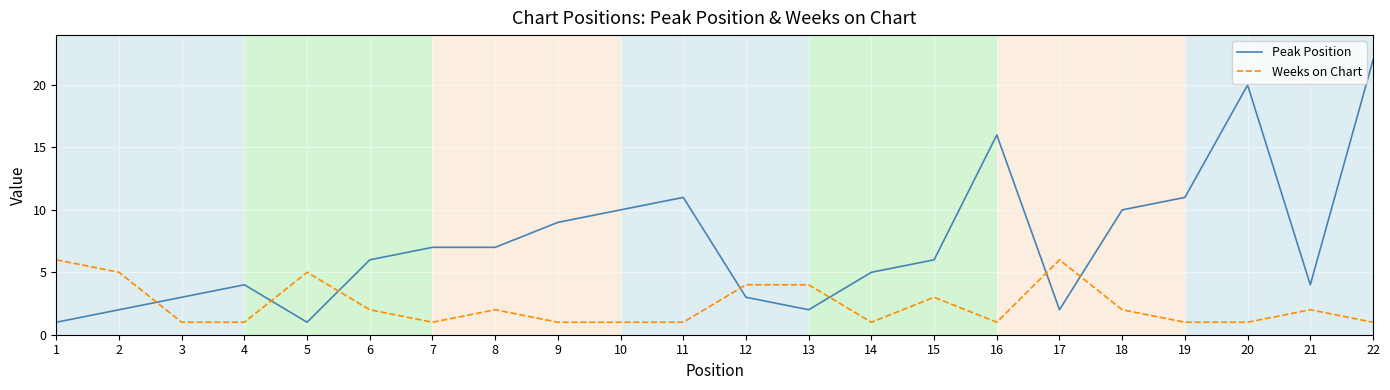

The value of Peak Position at 11 is 6. True or false?

False